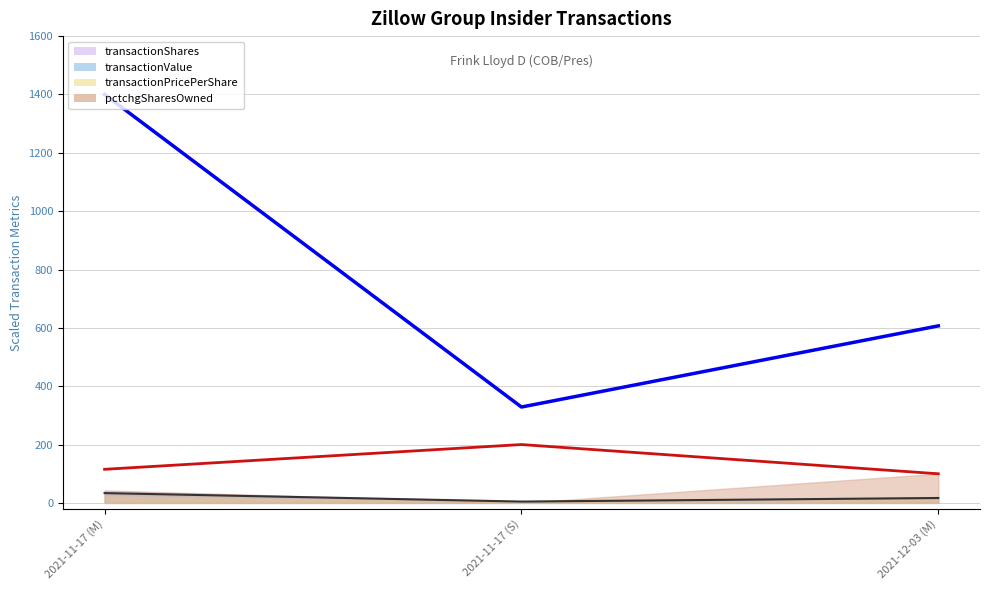

Rank the series at 2021-11-17 (S) from lowest to highest value.

transactionShares, transactionPricePerShare, transactionValue